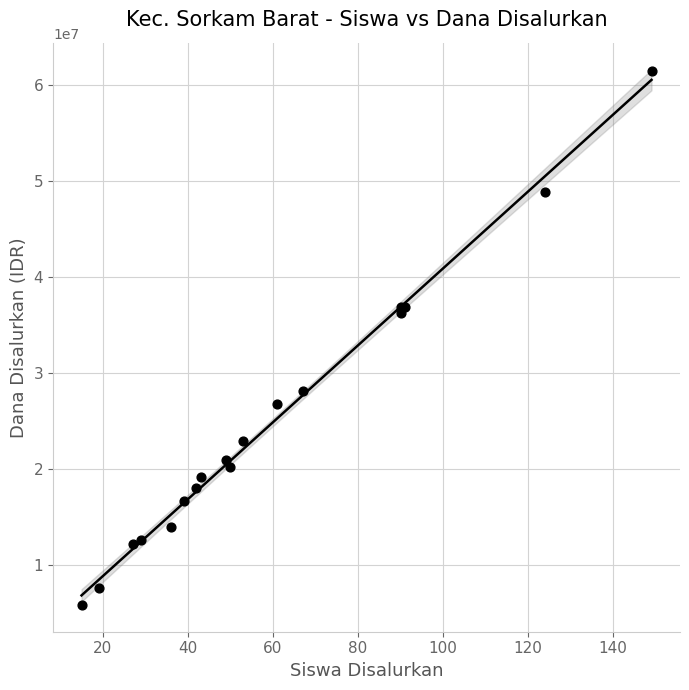

What Y value in the scatter plot is closest to 33637500?

36225000